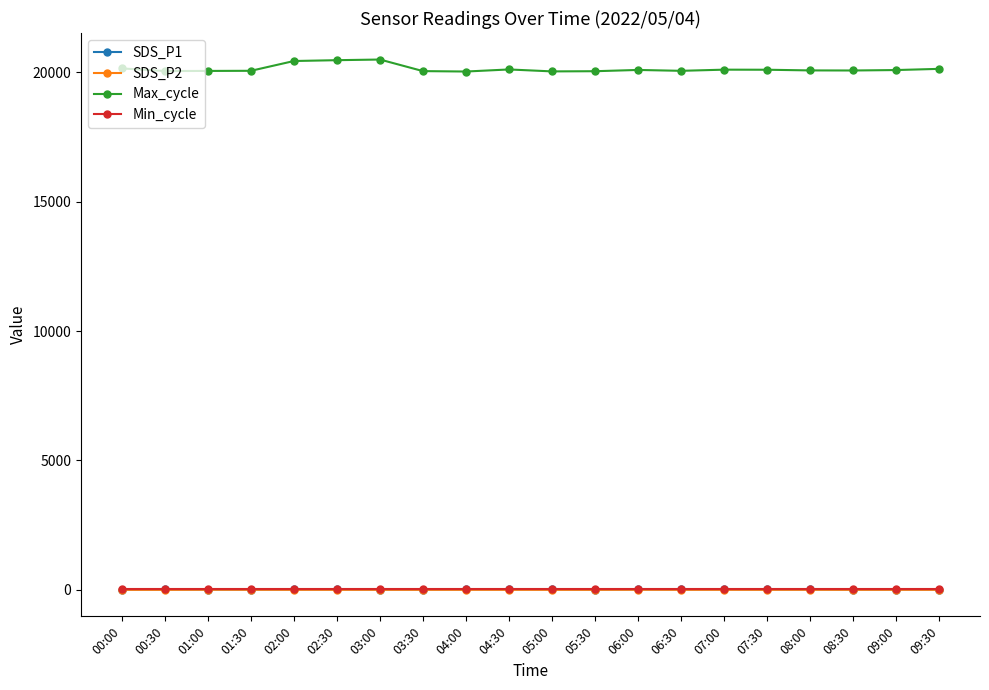

What is the difference between the maximum and minimum values in the Max_cycle series?

463.0